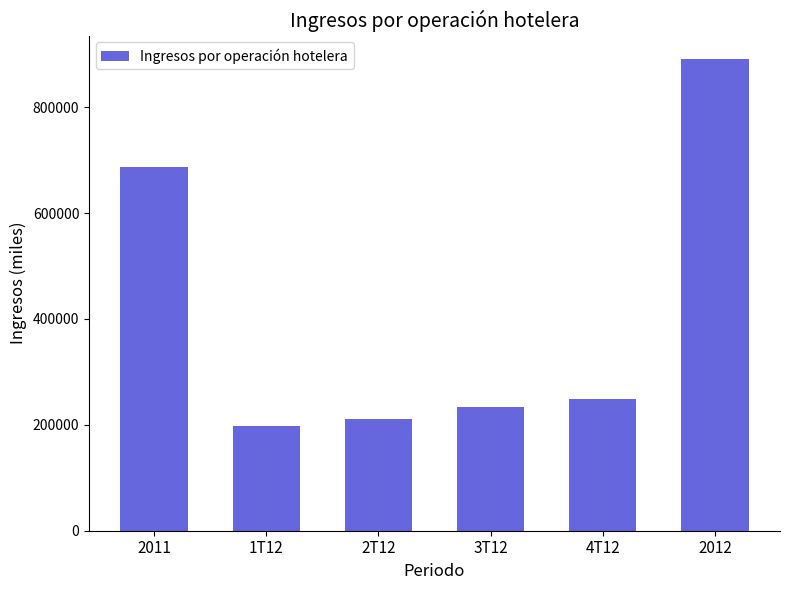

Where is the data nearest to the value 544395?

2011